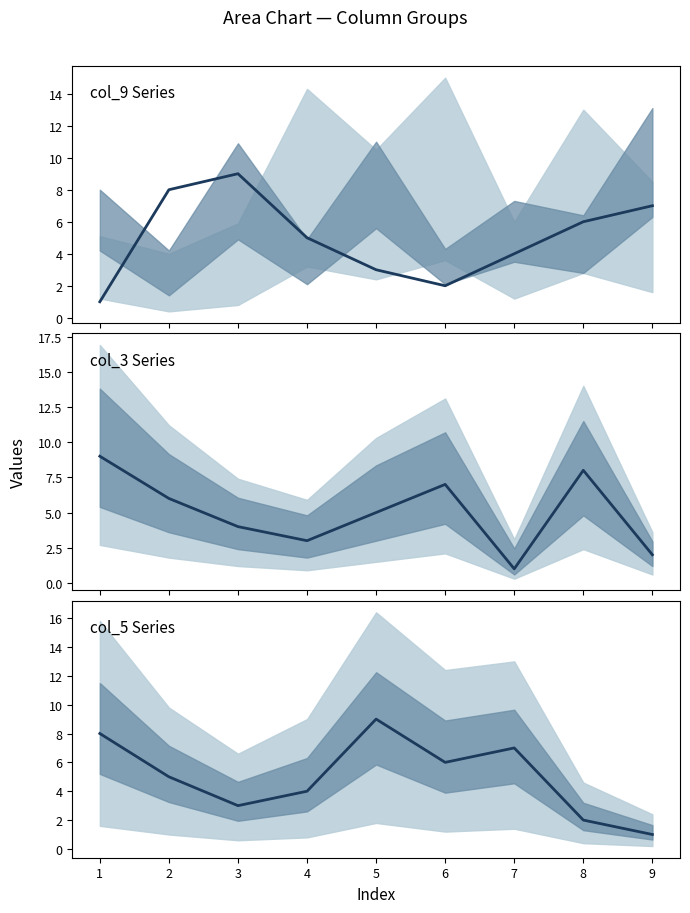

Where is col_5 nearest to the value 5?

2